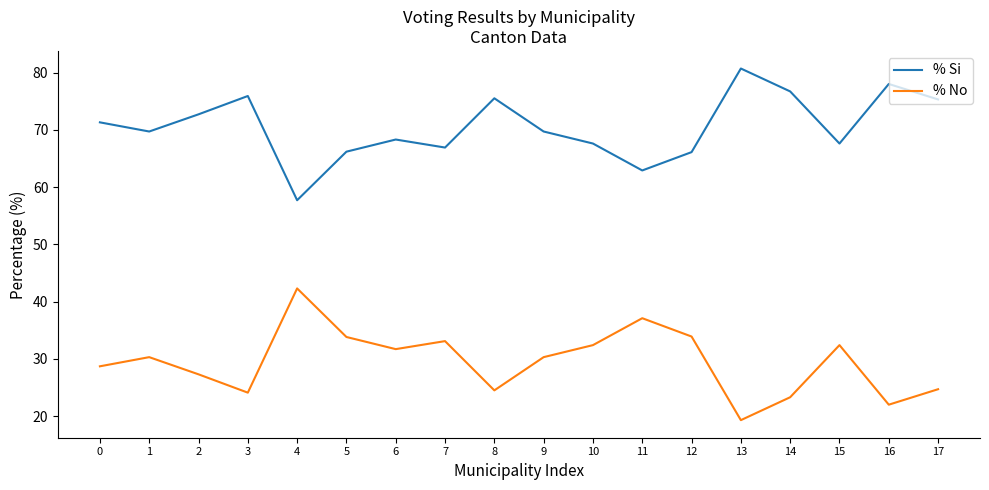

Rank the series at 10 from highest to lowest value.

% Si, % No